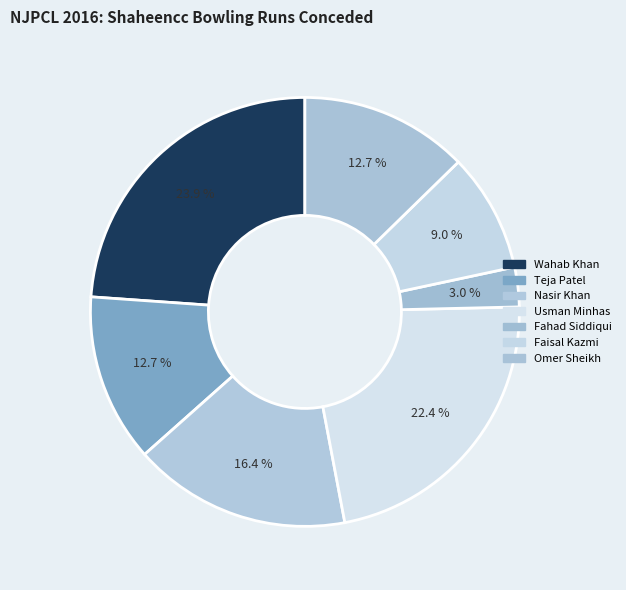

How many segments does this pie chart have?

7